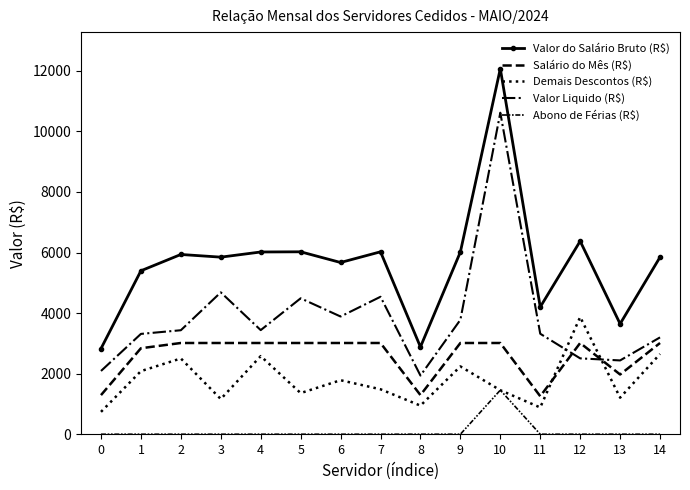

Between which two adjacent categories do Valor Liquido (R$) and Demais Descontos (R$) first intersect?

11 and 12